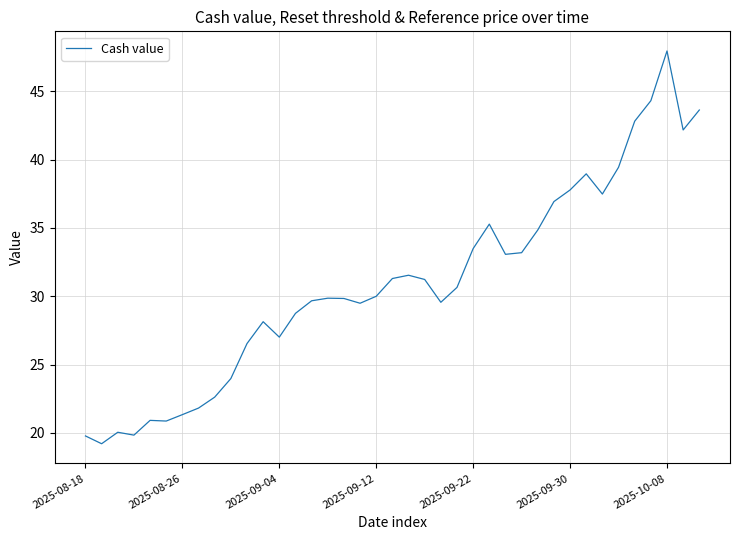

What is the smallest value displayed?

19.2